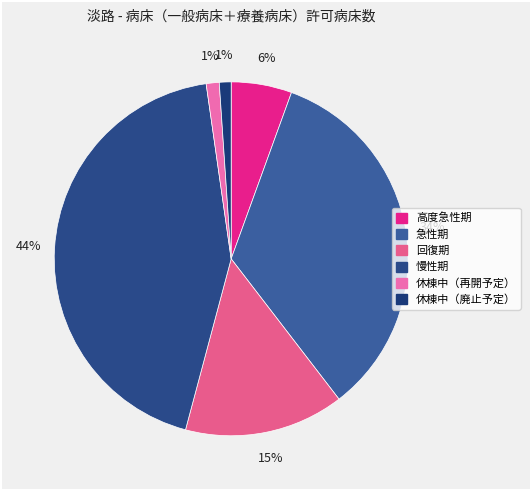

Between 慢性期 and 休棟中（再開予定）, which is larger?

慢性期